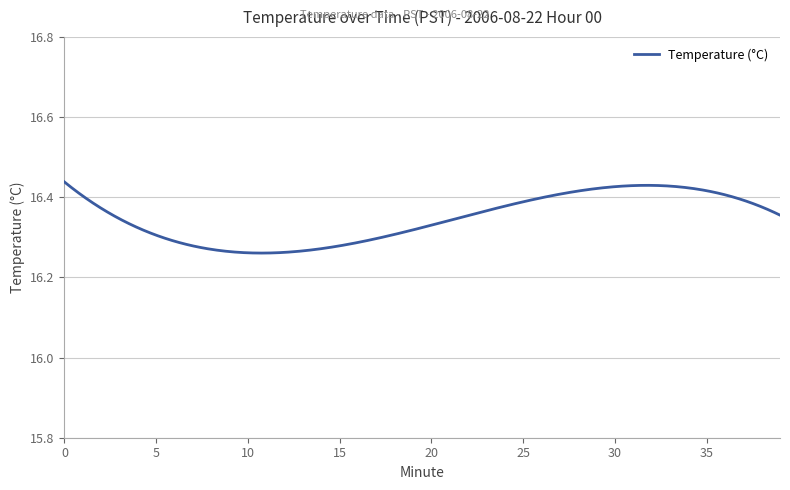

True or false: there are more than 0 points higher than both neighbors.

True